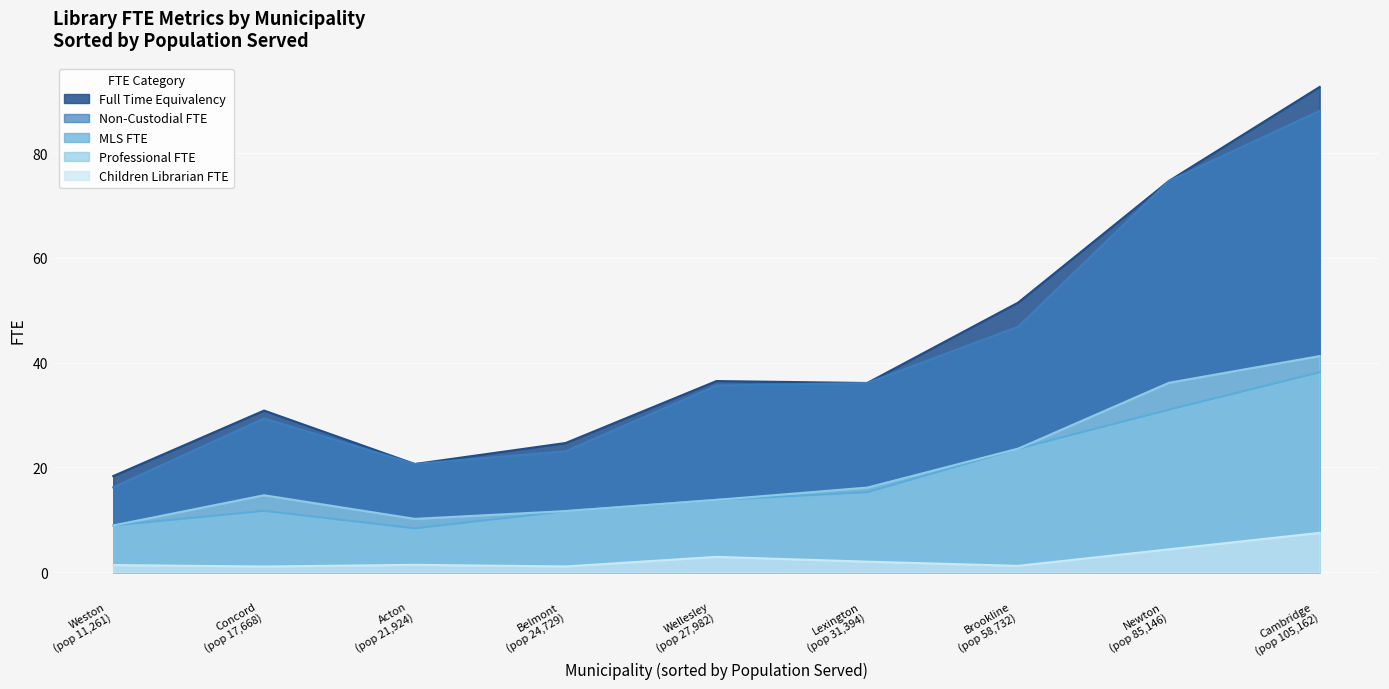

True or false: Children Librarian FTE has a value of 10.7 at Cambridge.

False